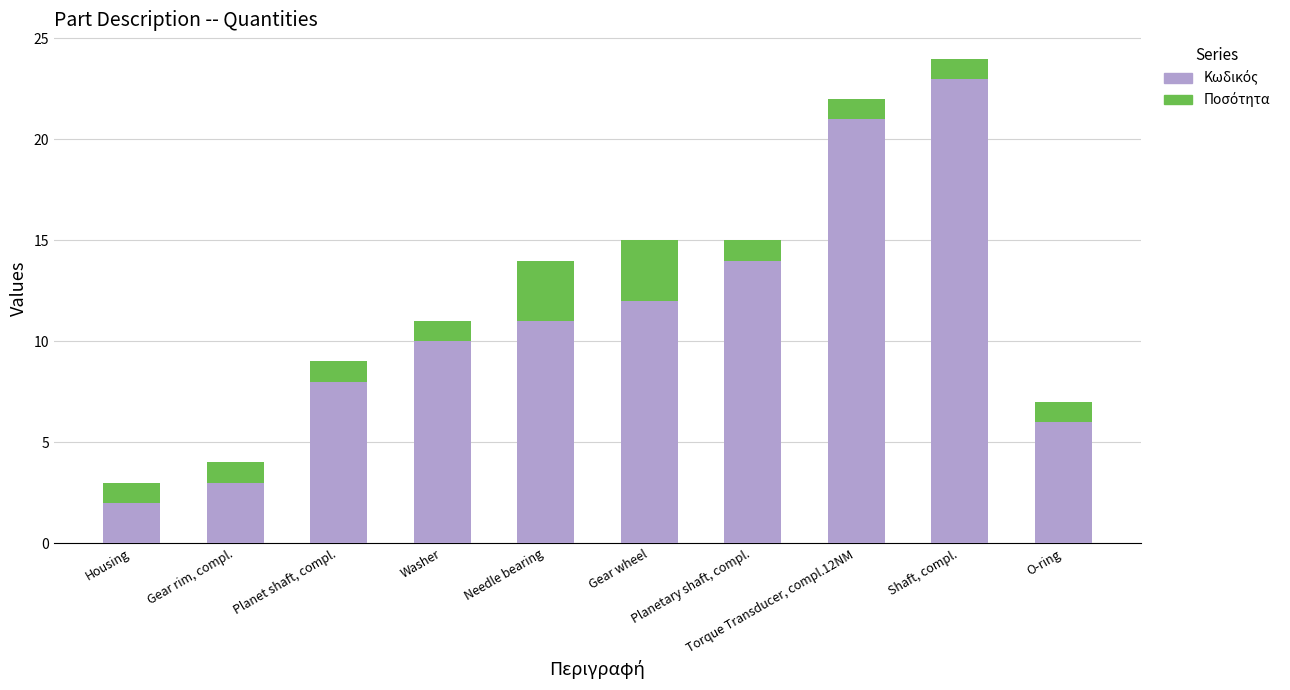

How many categories are shown in the chart?

10